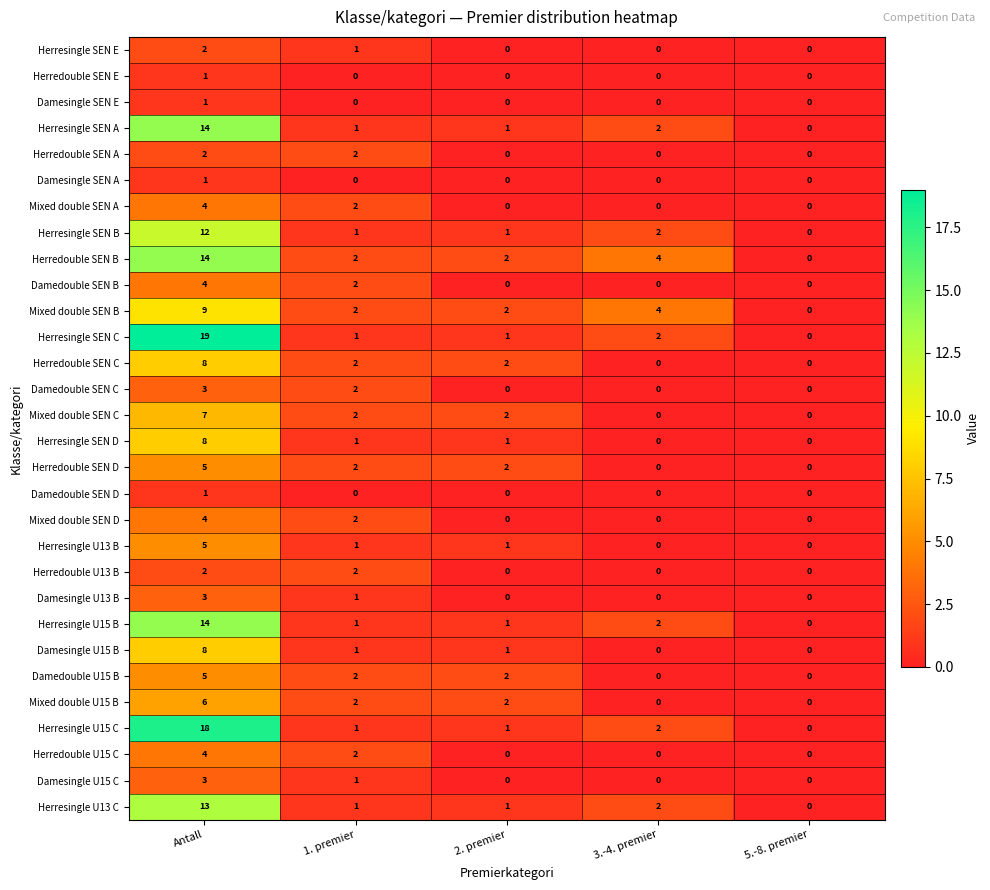

At how many categories does at least one series exceed 17?

1